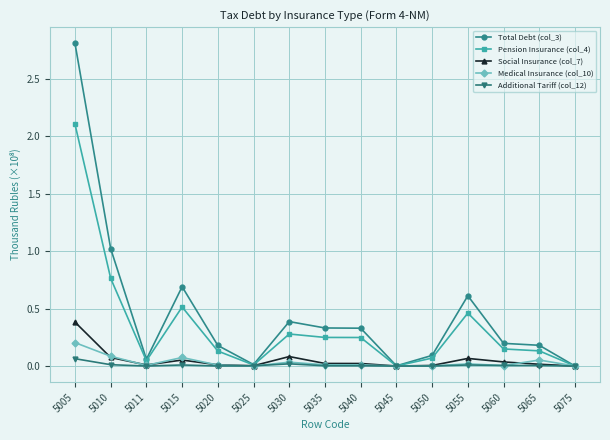

At which category does Medical Insurance (col_10) reach its first local peak?

5015